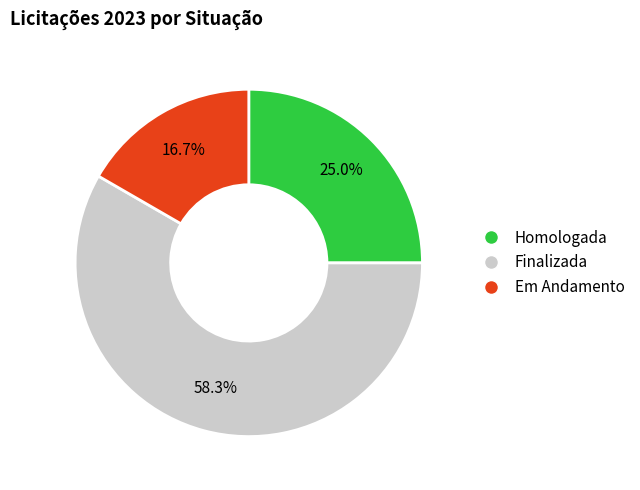

The Em Andamento slice represents 17% of the pie. True or false?

True